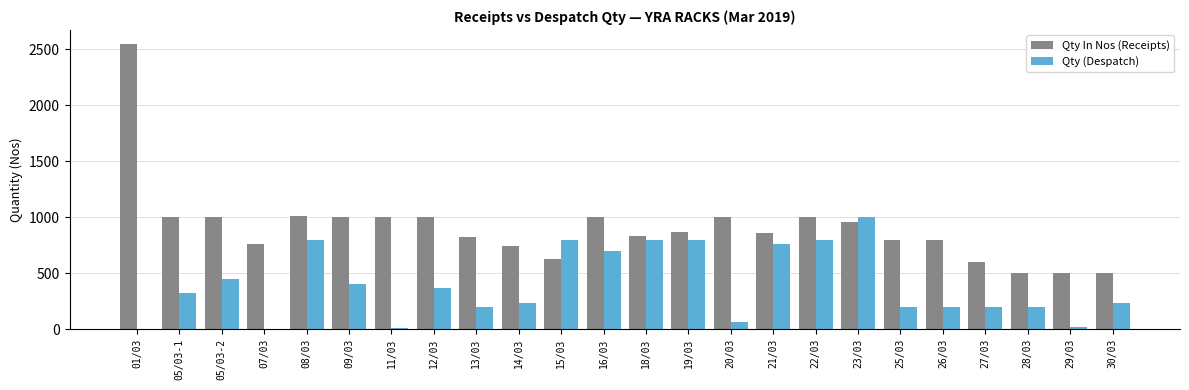

What is the sum of all Qty In Nos (Receipts) values?

21725